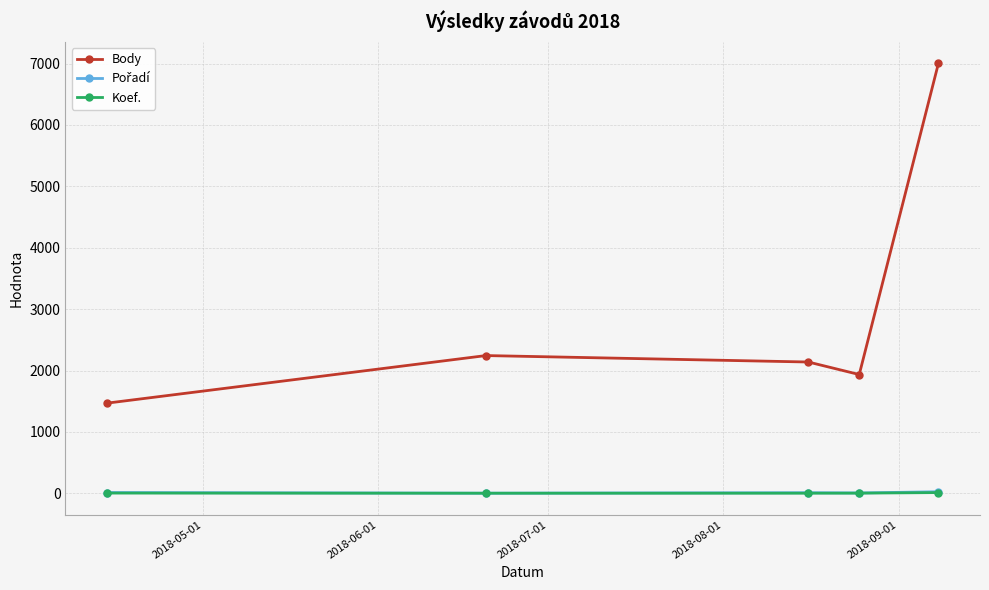

What is the maximum value for Body?

7004